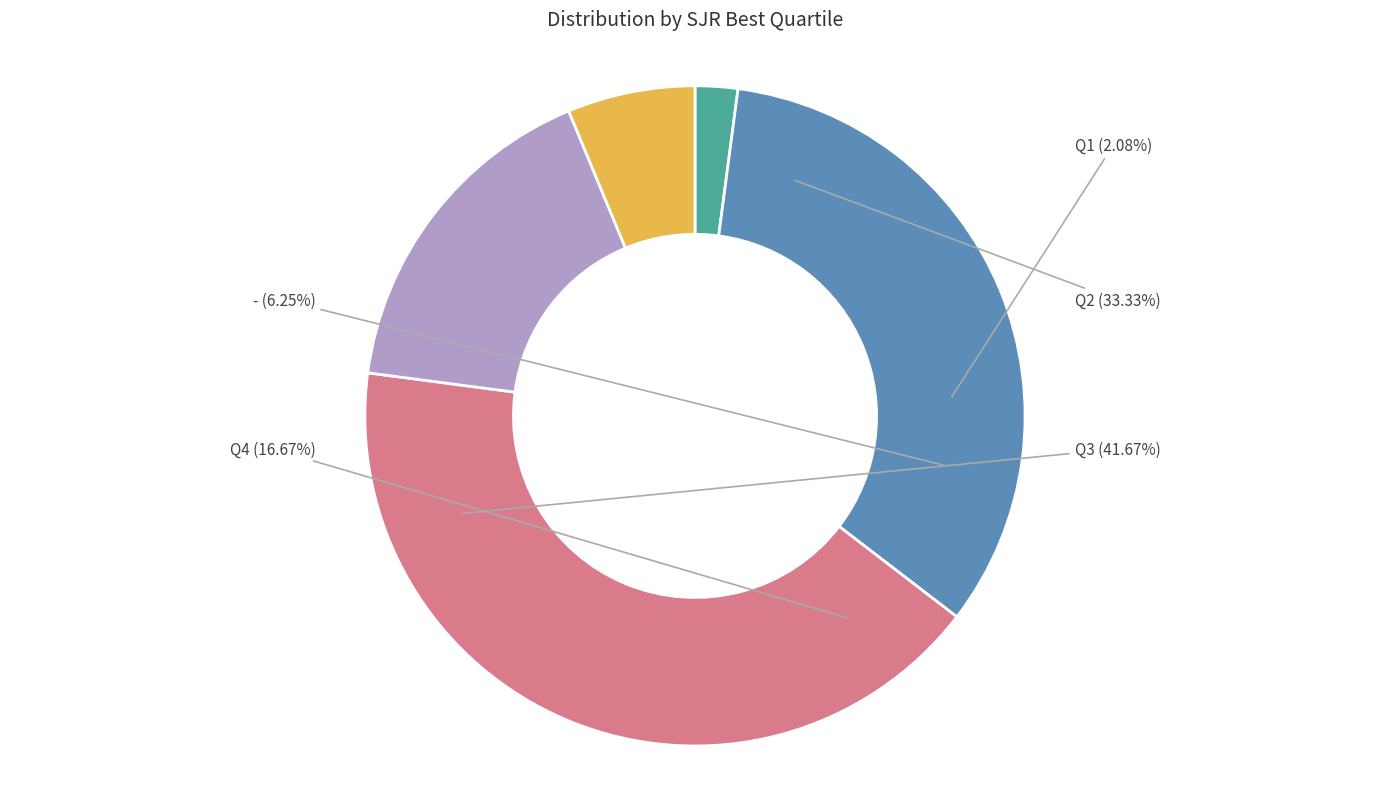

Which slice is the smallest?

Q1